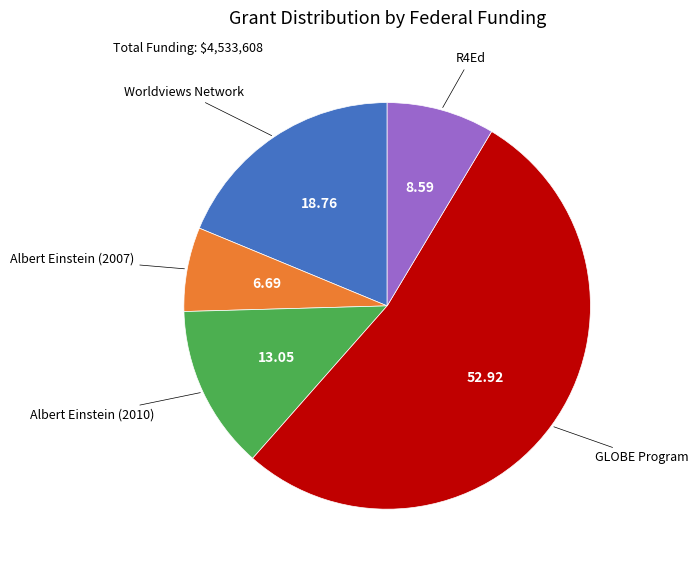

Does any single category account for the majority?

Yes